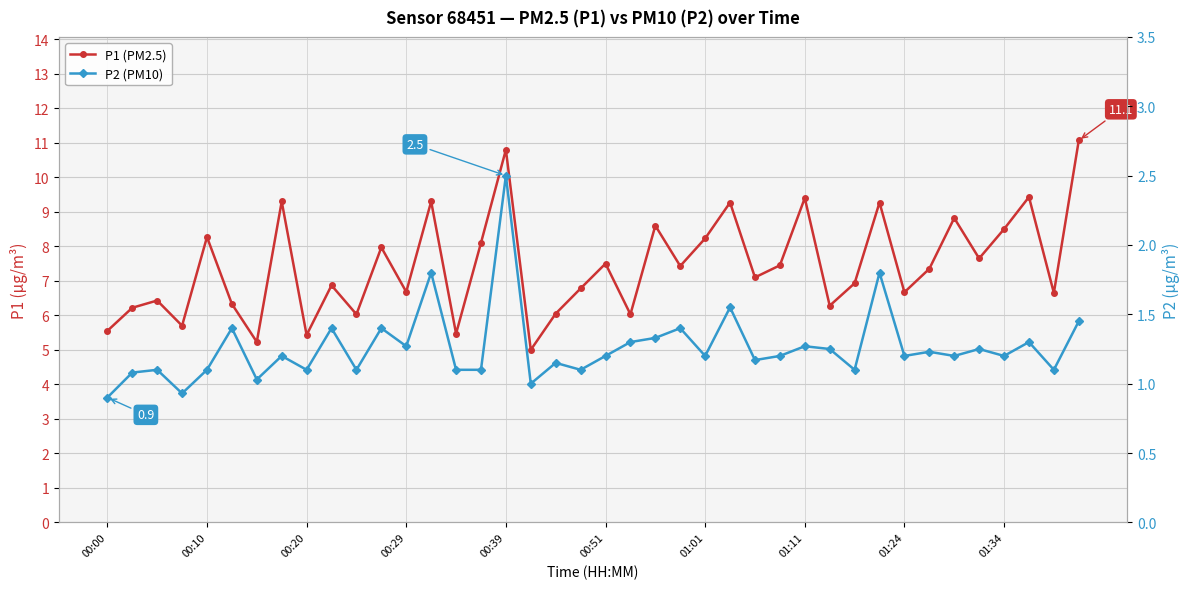

At which category is the sum across all series the highest?

00:39